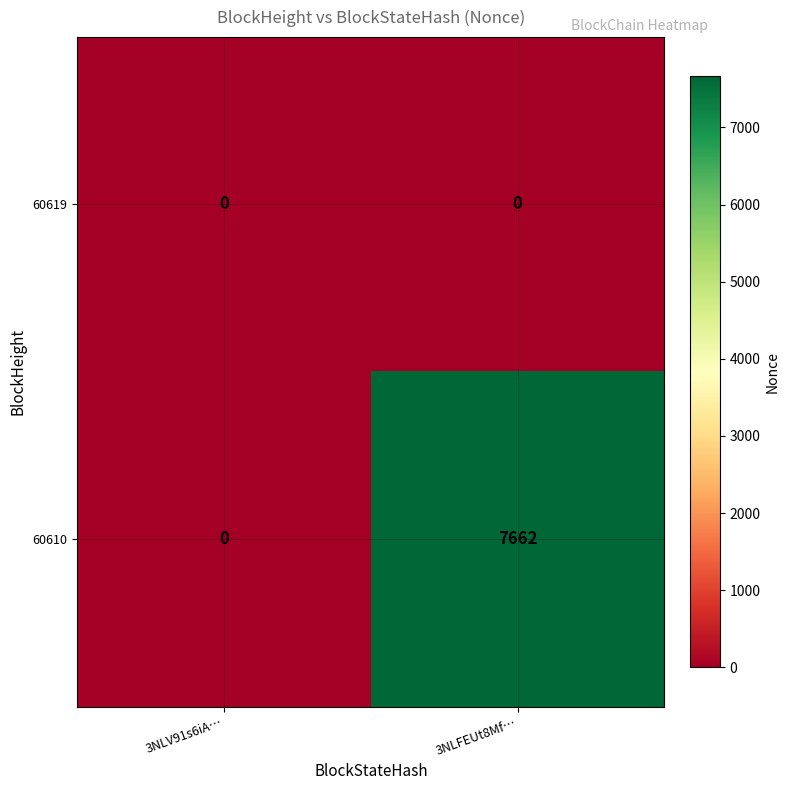

At which label does 60610 reach its minimum?

3NLV91s6iA…